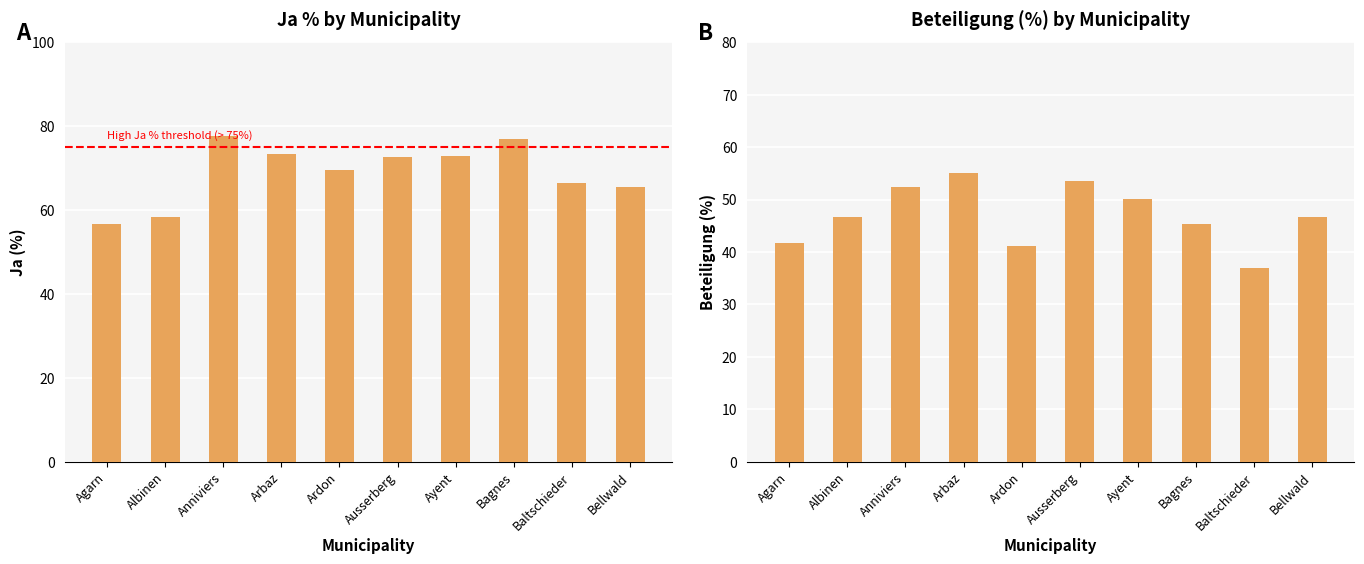

How many categories are shown in the chart?

10